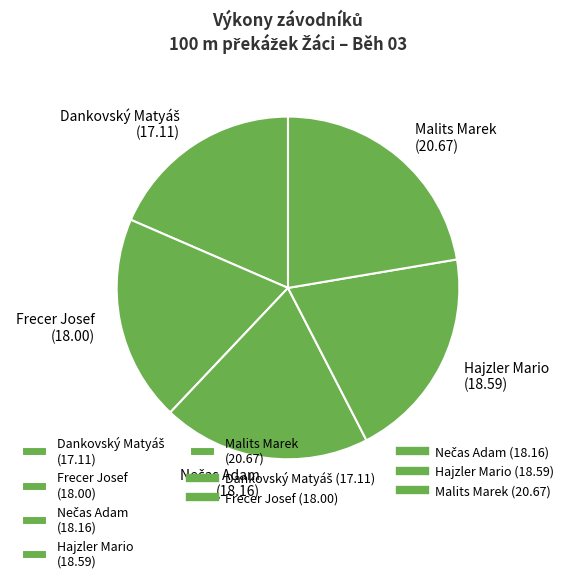

Which category has the biggest portion of the pie?

Malits Marek